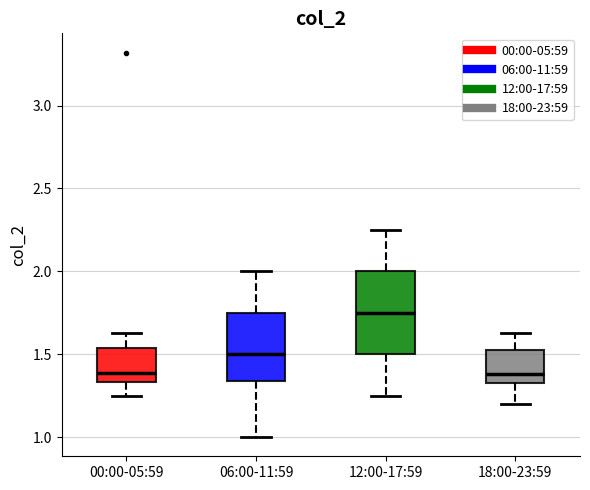

Where is the lower edge of the box for 18:00-23:59 on the y-axis? The values are not printed on the chart, so give them approximately, as read against the axis.

1.35